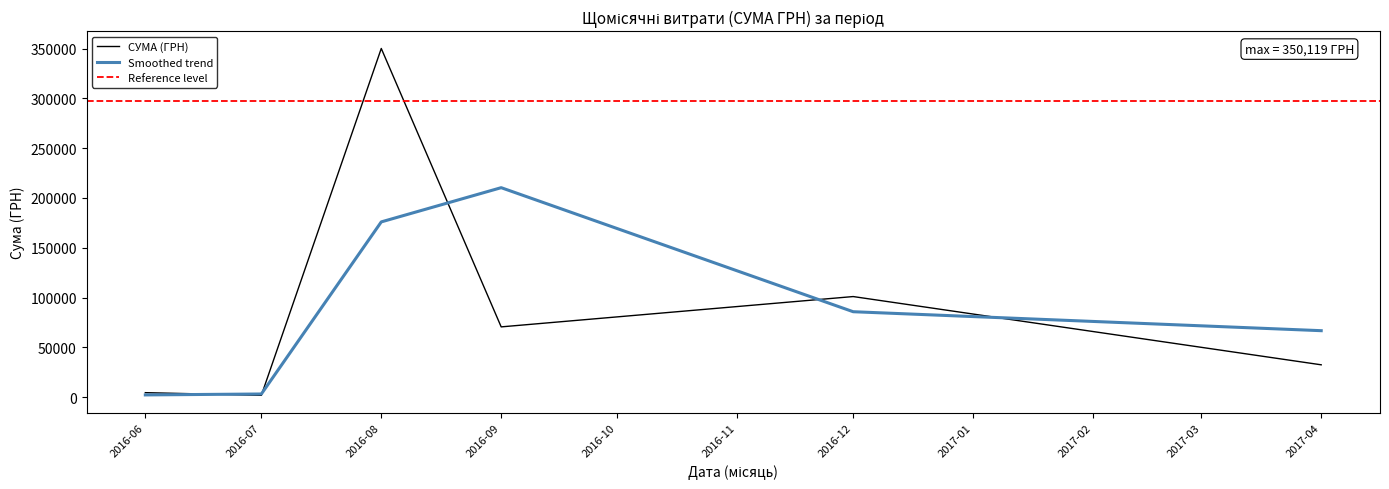

What is the difference between the second highest and second lowest values?

101871.1